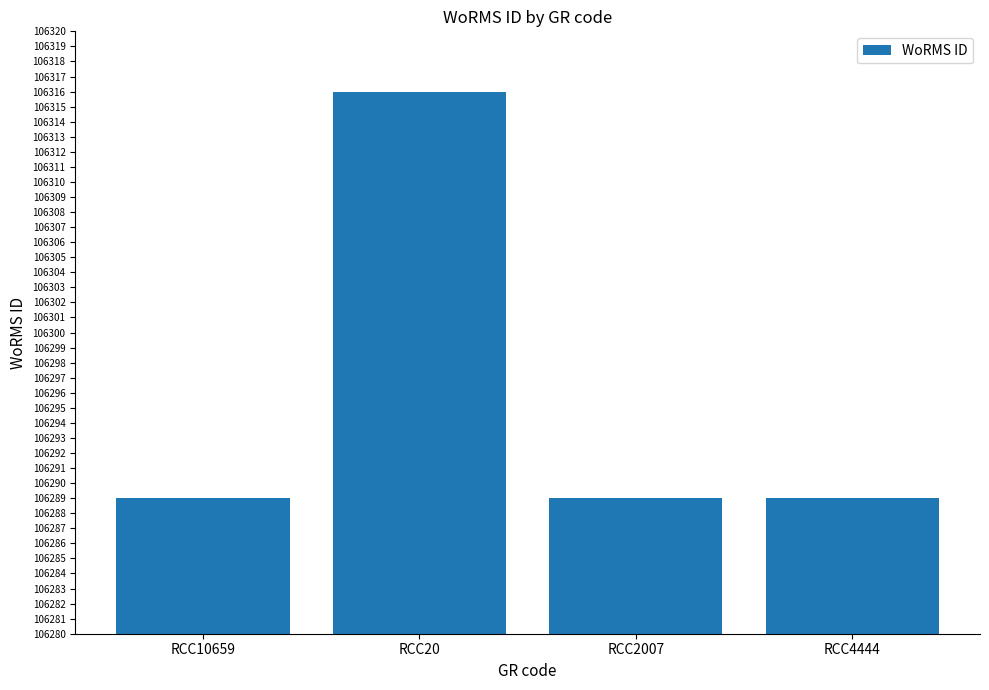

What is the minimum value shown in the chart?

106289